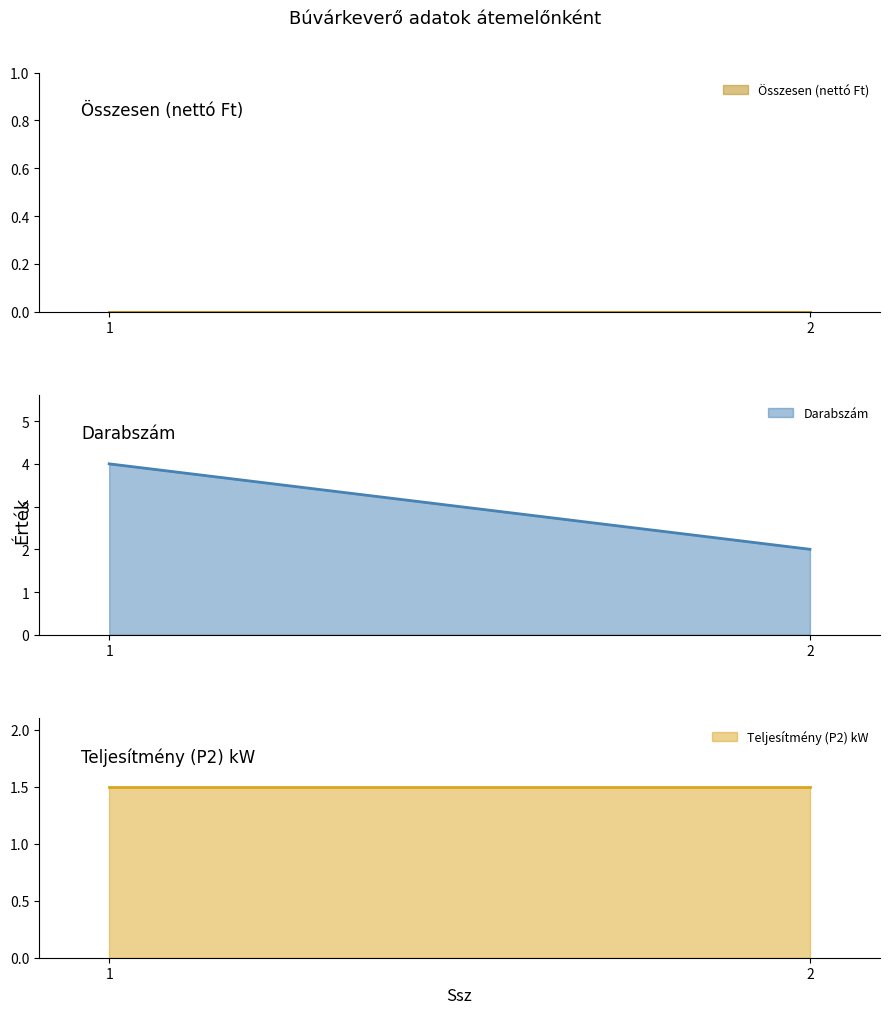

Reading right to left, extract all data points from this chart.

Összesen (nettó Ft): 0.0	0.0
Darabszám: 2.0	4.0
Teljesítmény (P2) kW: 1.5	1.5